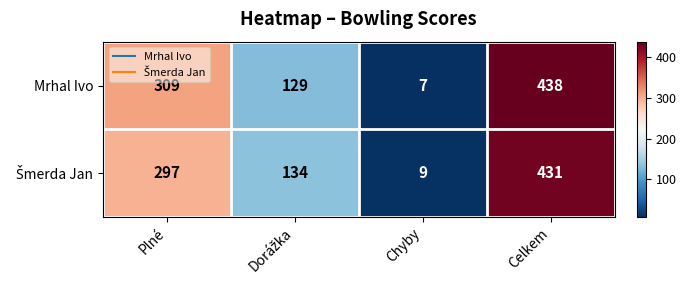

True or false: Mrhal Ivo has a value of 309 at Plné.

True